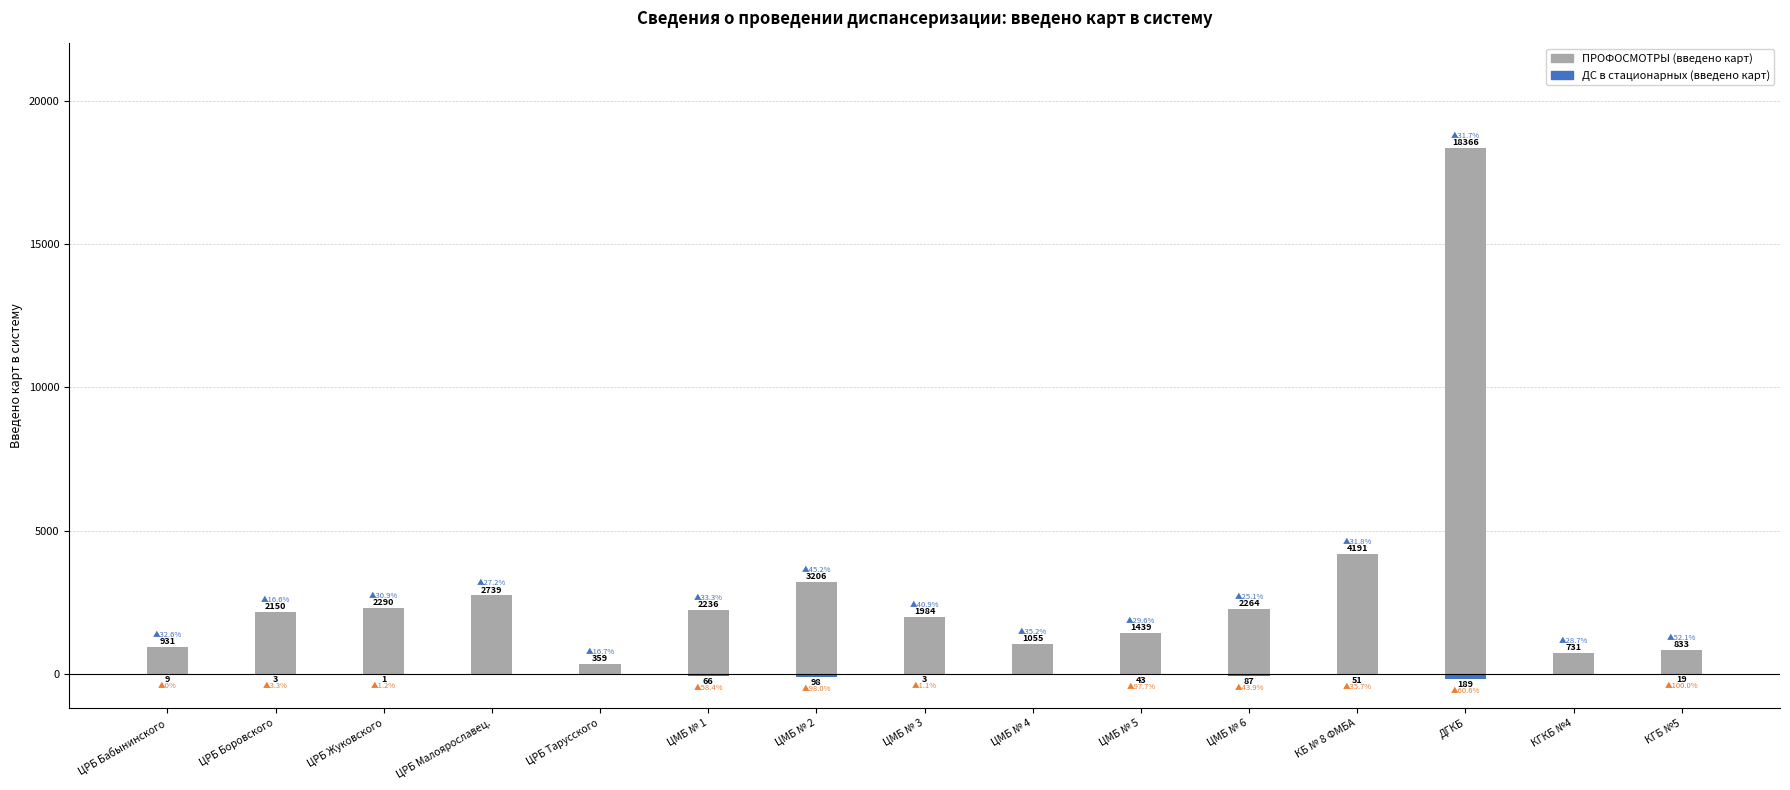

At how many categories does at least one series exceed 2312?

4